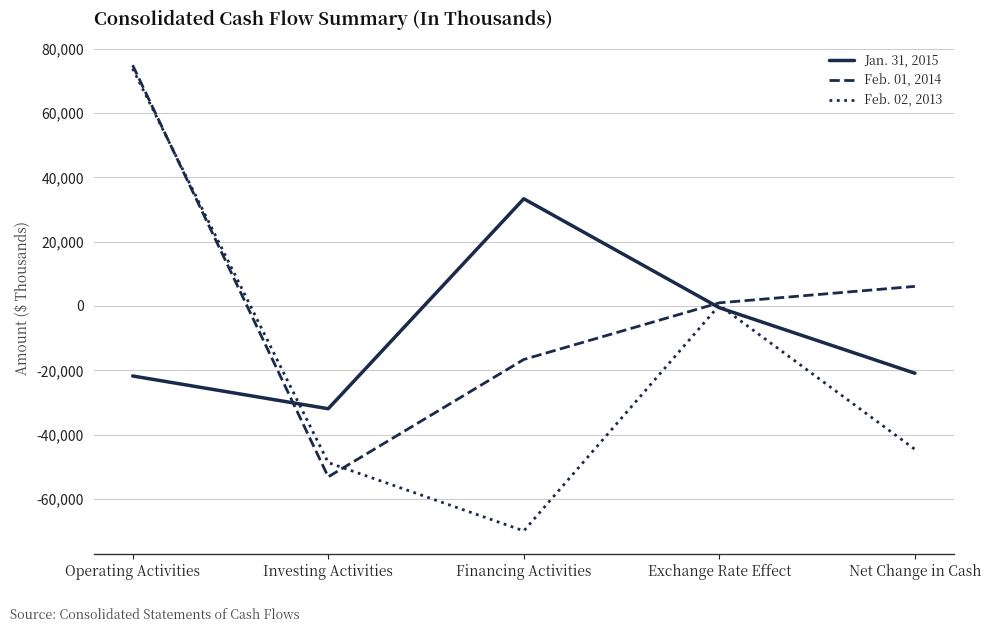

Reading left to right, extract all data points from this chart.

Jan. 31, 2015: Operating Activities=-21758	Investing Activities=-31942	Financing Activities=33336	Exchange Rate Effect=-545	Net Change in Cash=-20909
Feb. 01, 2014: Operating Activities=74871	Investing Activities=-53126	Financing Activities=-16634	Exchange Rate Effect=990	Net Change in Cash=6101
Feb. 02, 2013: Operating Activities=73794	Investing Activities=-48693	Financing Activities=-69926	Exchange Rate Effect=243	Net Change in Cash=-44582